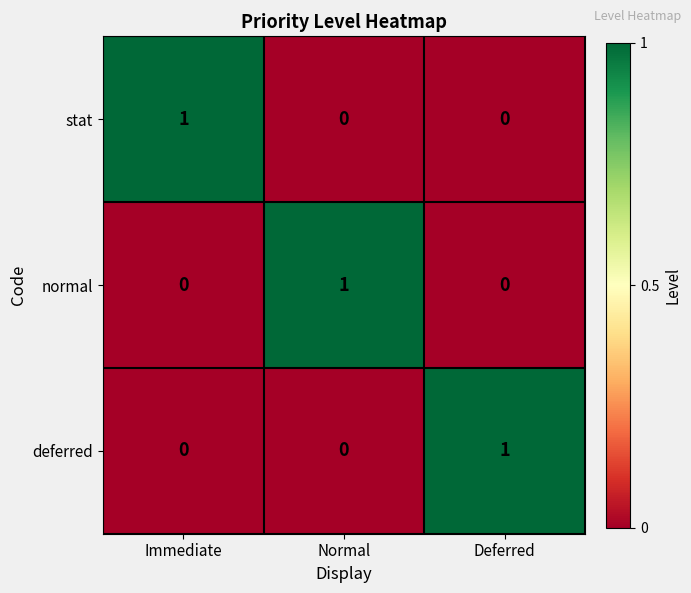

How many stat values are between 0 and 1?

3